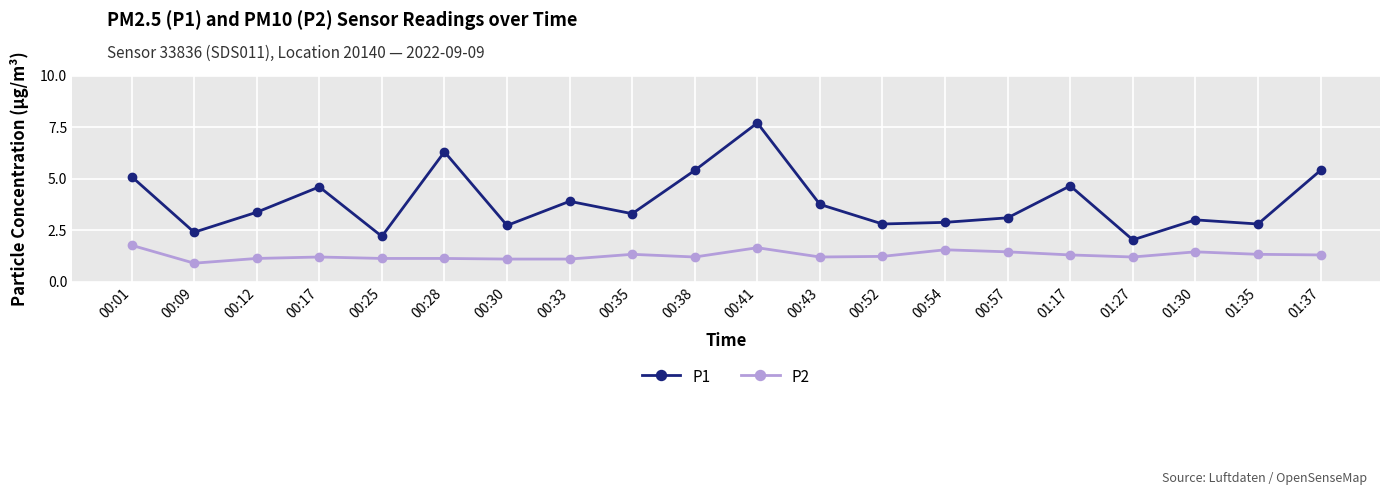

How many series are shown in this chart?

2